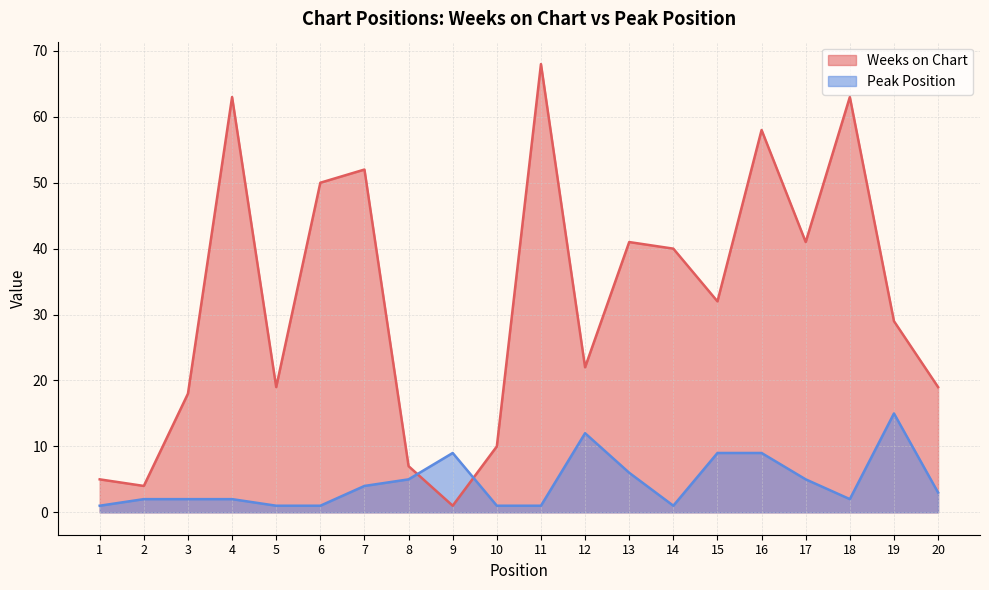

Which series has the widest spread of values?

Weeks on Chart